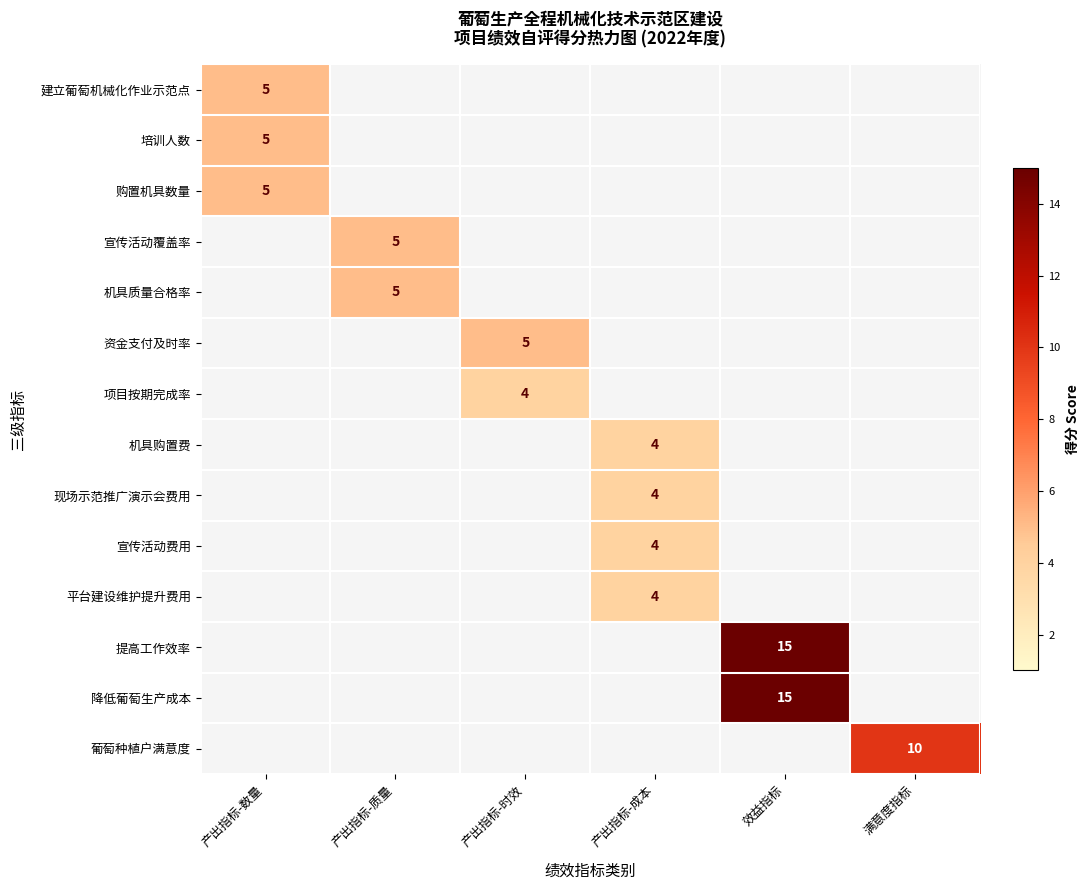

How many positive values does the 降低葡萄生产成本 series have?

1